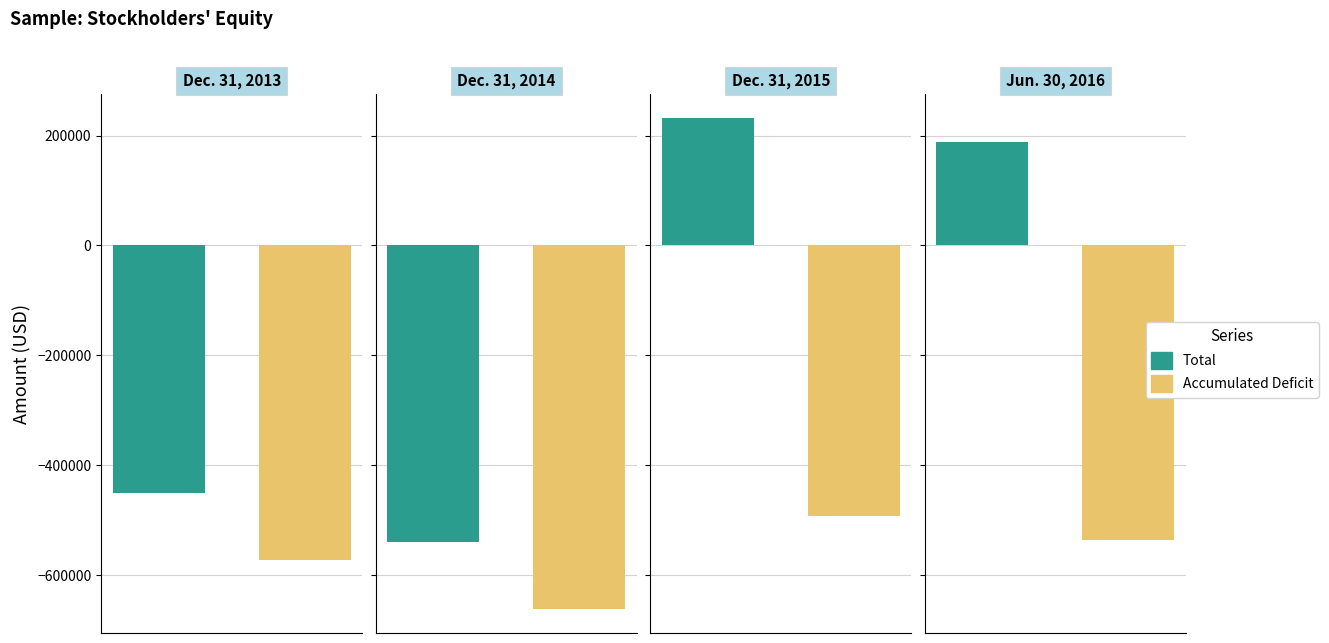

How many data points in Accumulated Deficit are above -535843?

1